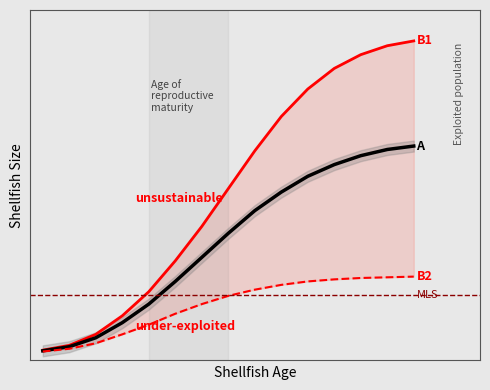

Which has a higher value, 3 or 9?

9